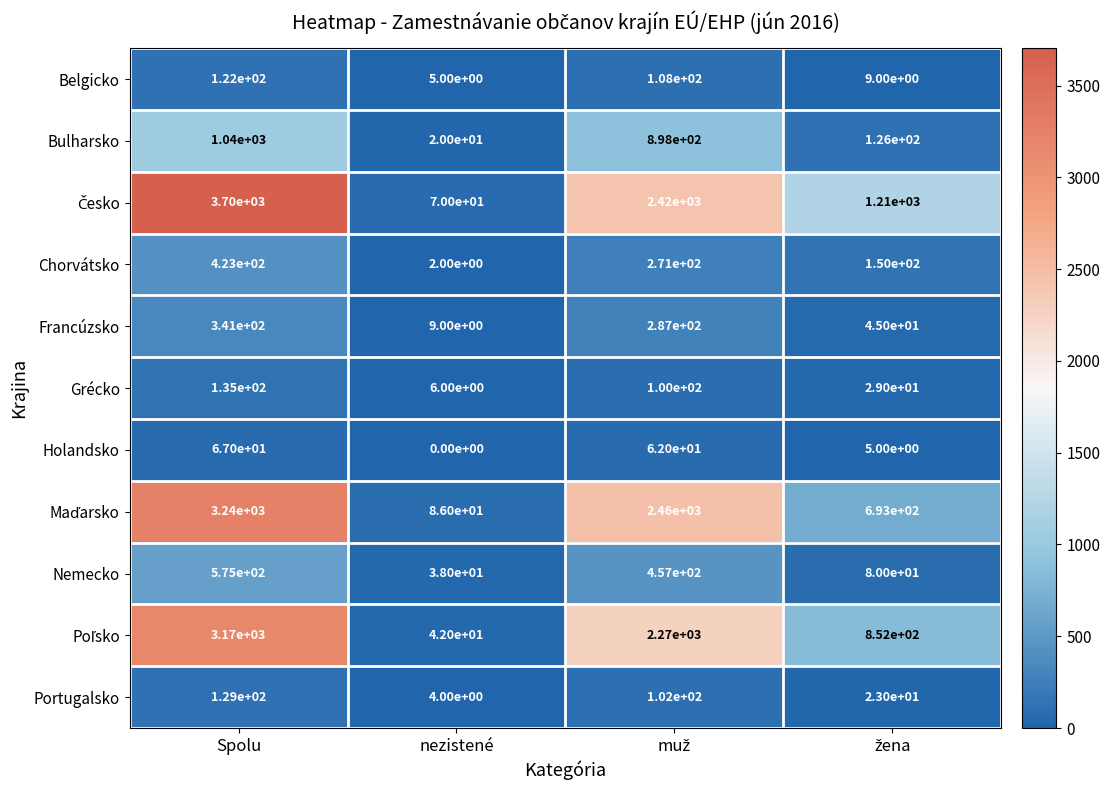

Where does the Nemecko series first go above 457?

Spolu